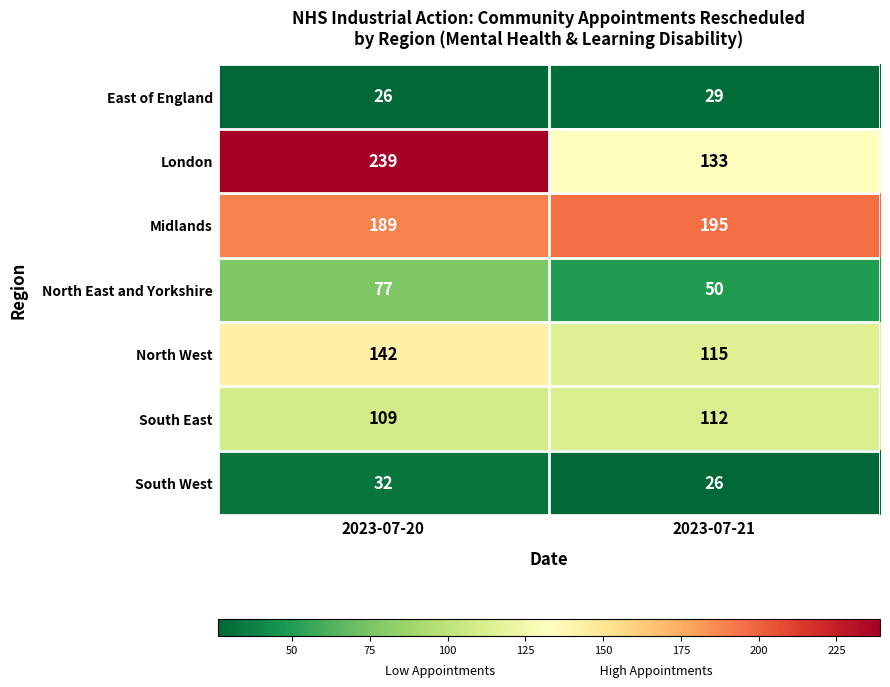

At which label is East of England closest to 27?

2023-07-20